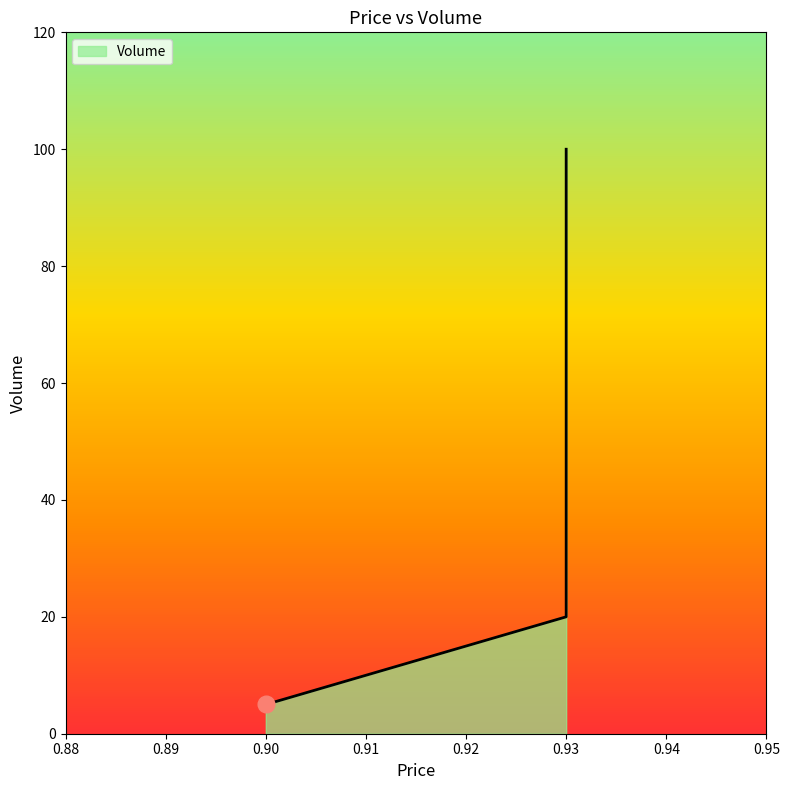

Reading left to right, what are all the values shown in this chart?

0.9=5	0.93=20	0.93=100